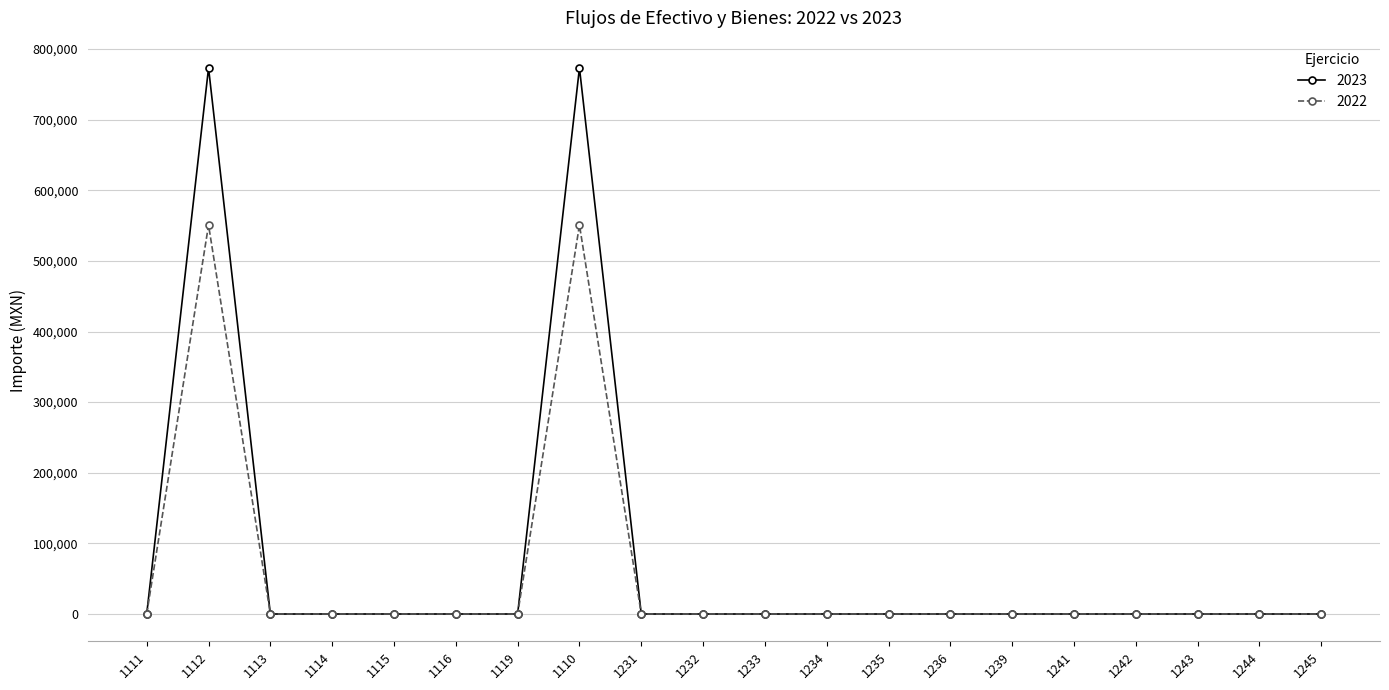

Reading left to right, transcribe all the data shown in this chart.

2023: 0.0	773200.1	0.0	0.0	0.0	0.0	0.0	773200.1	0.0	0.0	0.0	0.0	0.0	0.0	0.0	0.0	0.0	0.0	0.0	0.0
2022: 0.0	550749.9	0.0	0.0	0.0	0.0	0.0	550749.9	0.0	0.0	0.0	0.0	0.0	0.0	0.0	0.0	0.0	0.0	0.0	0.0